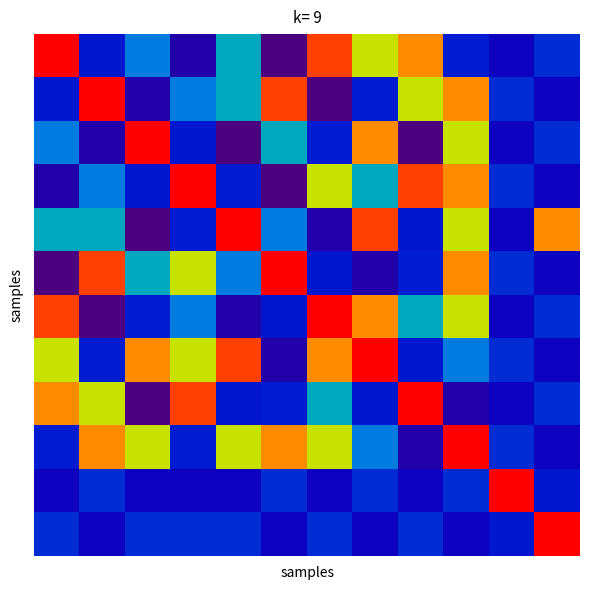

How many series are shown in this chart?

12